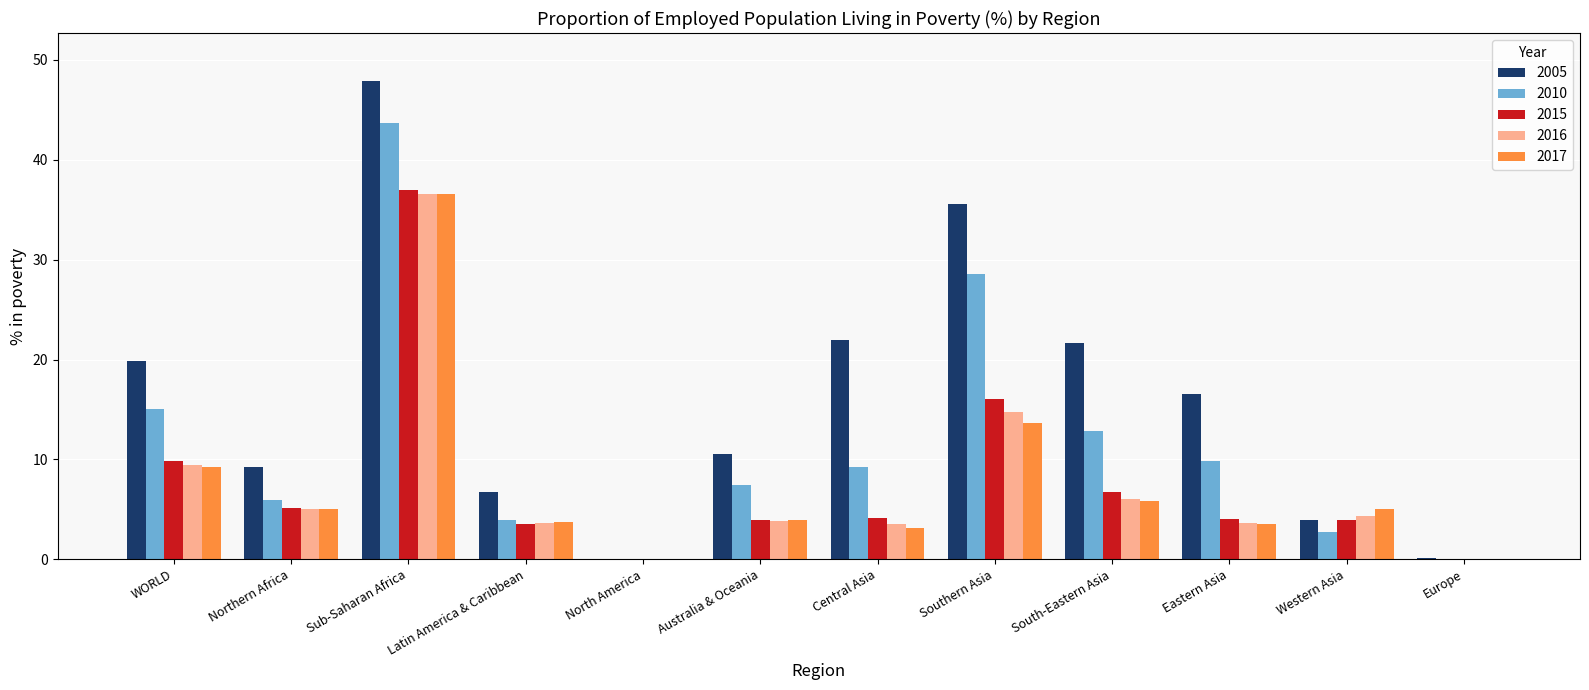

True or false: 2017 has a value of 15.7 at Europe.

False